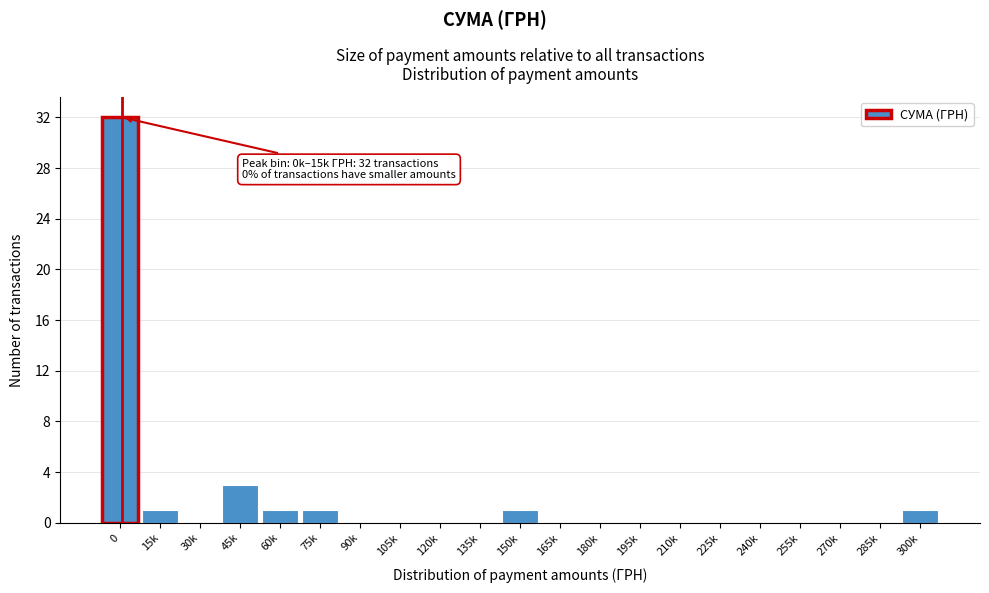

Reading right to left, transcribe all the data shown in this chart.

300k=1	285k=0	270k=0	255k=0	240k=0	225k=0	210k=0	195k=0	180k=0	165k=0	150k=1	135k=0	120k=0	105k=0	90k=0	75k=1	60k=1	45k=3	30k=0	15k=1	0=32